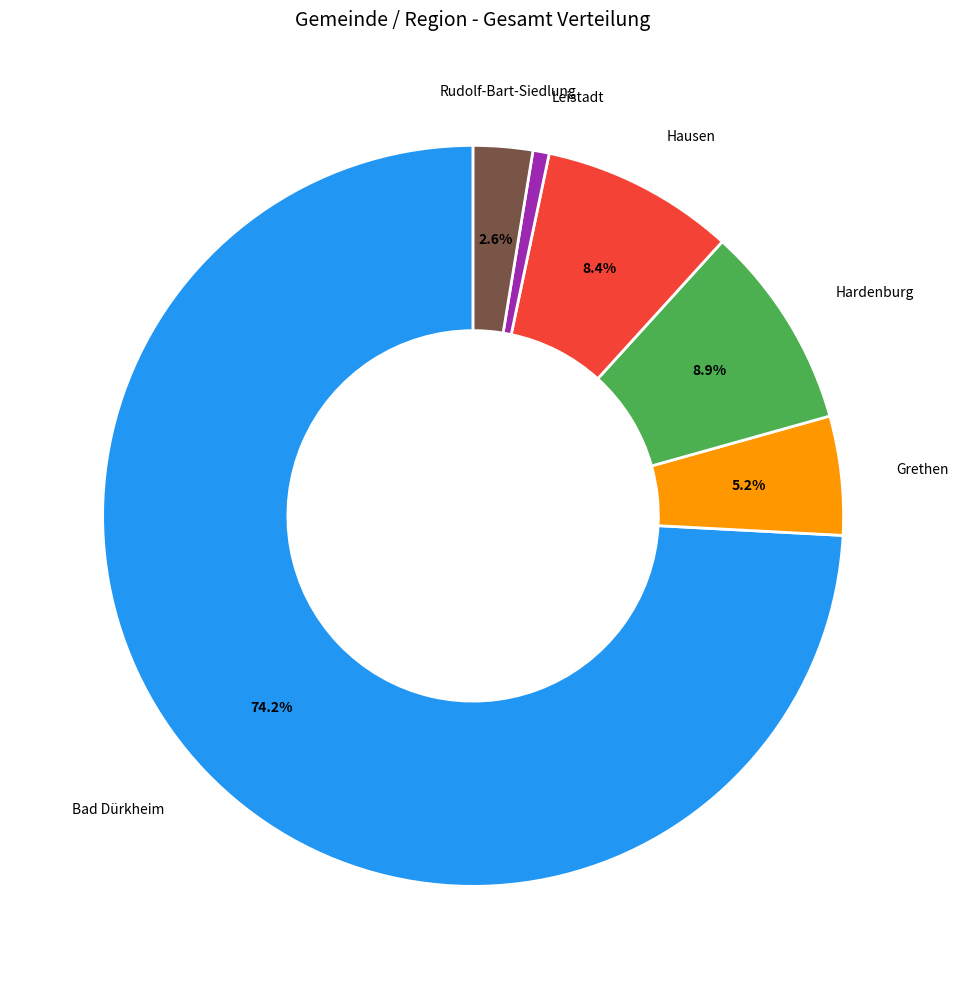

Does any single category account for the majority?

Yes